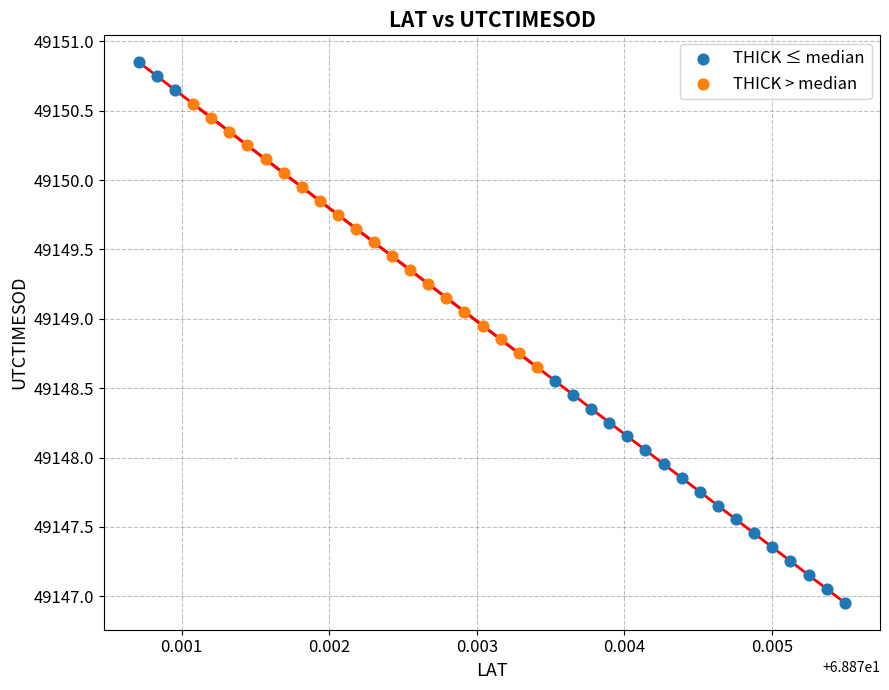

Which series has the largest Y range (max minus min)?

THICK ≤ median